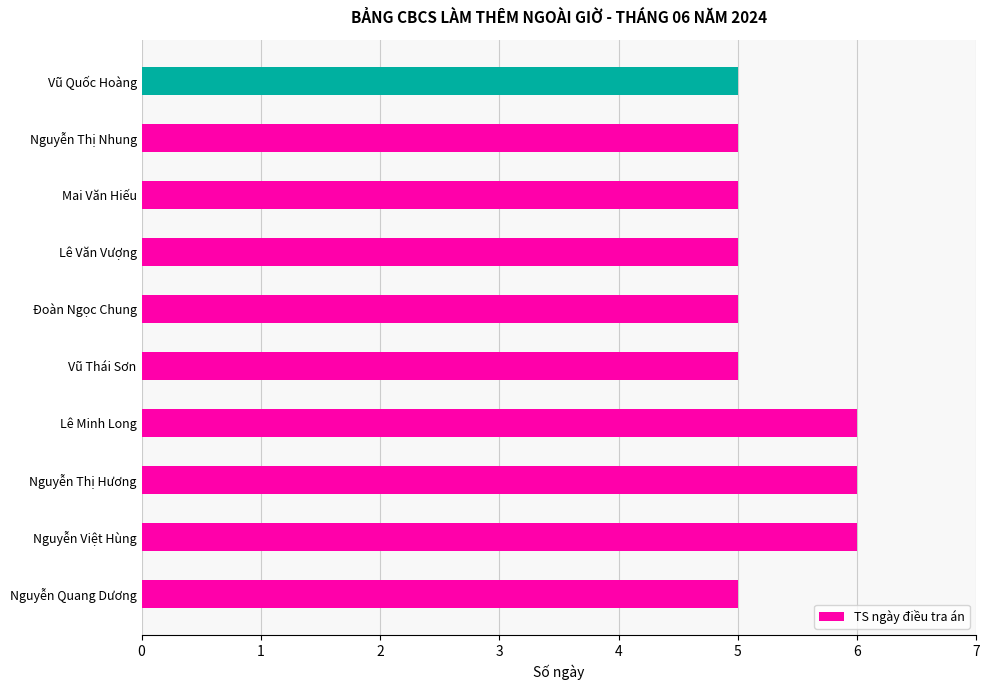

What is the difference between the maximum and minimum values?

1